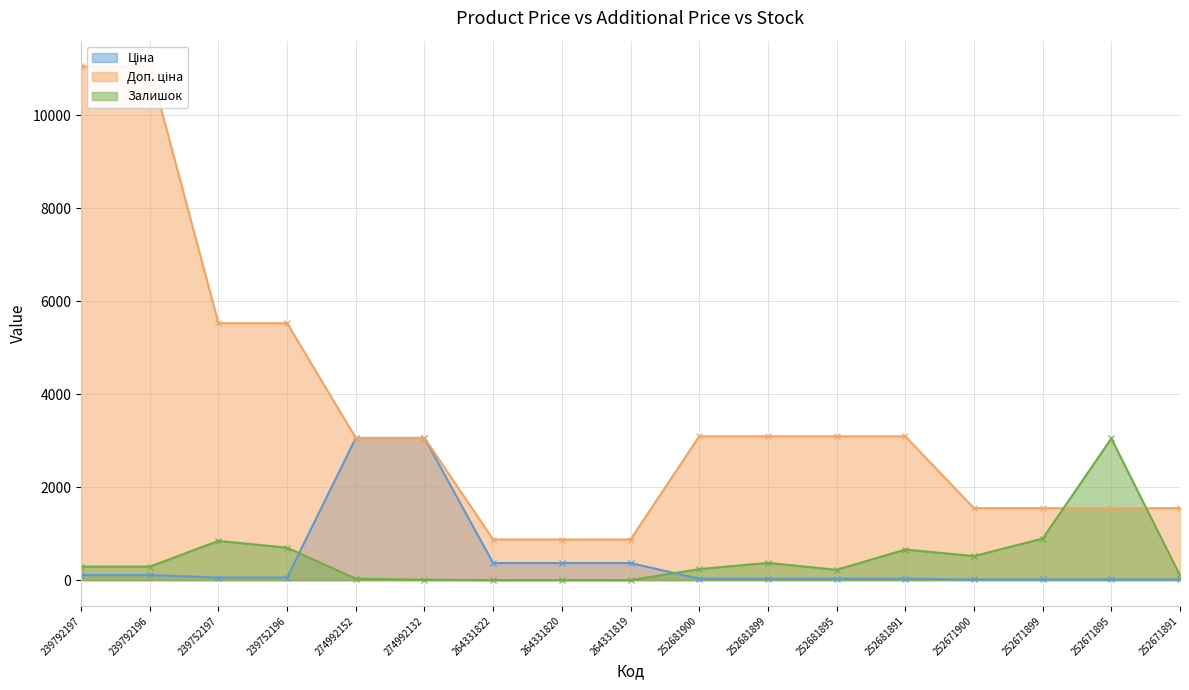

Reading left to right, transcribe all the data shown in this chart.

Ціна: 110.5	110.5	55.3	55.3	3059.7	3059.7	367.6	367.6	367.6	30.9	30.9	30.9	30.9	15.5	15.5	15.5	15.5
Доп. ціна: 11055.0	11055.0	5528.0	5528.0	3060.0	3060.0	874.0	874.0	874.0	3095.0	3095.0	3095.0	3095.0	1548.0	1548.0	1548.0	1548.0
Залишок: 290.0	290.0	845.0	698.0	31.0	9.0	0.0	1.0	0.0	237.0	372.0	222.0	658.0	518.0	894.0	3048.0	102.0